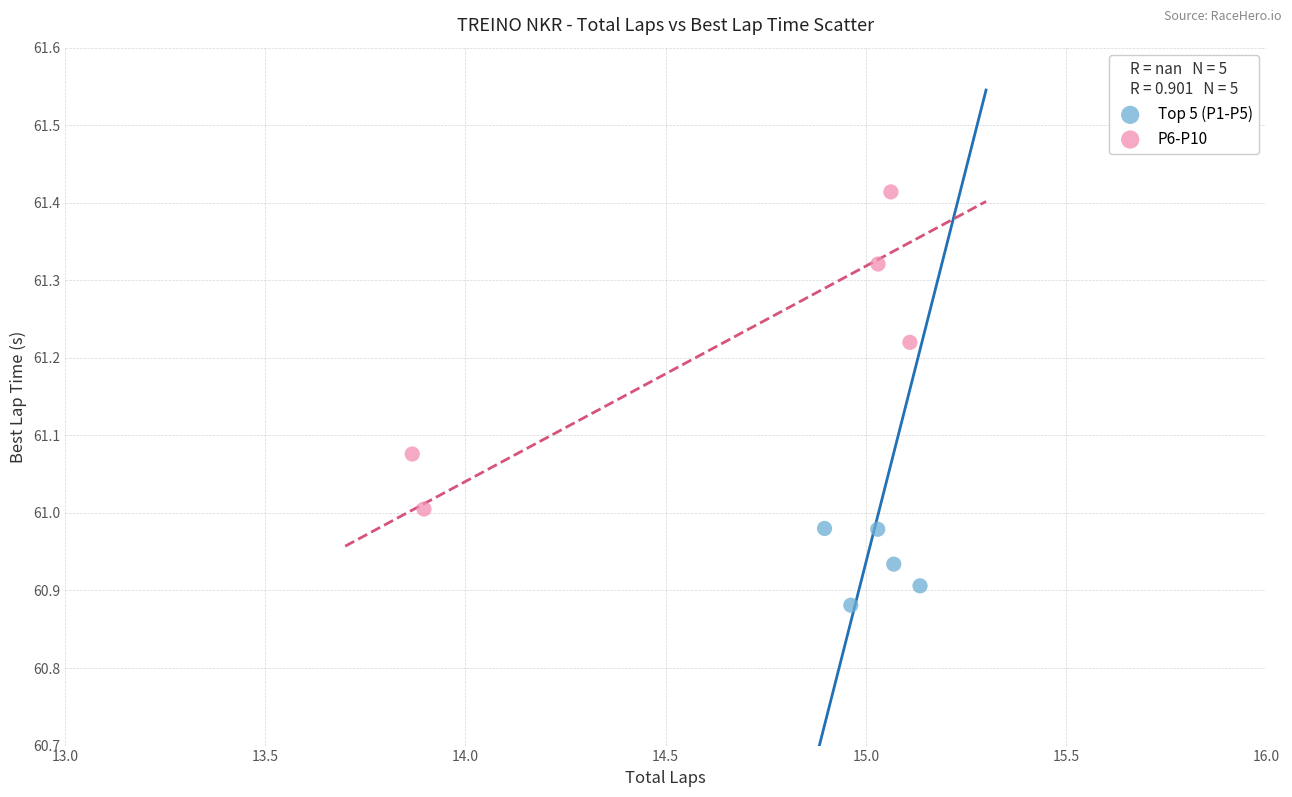

Which series has the widest spread of Y values?

P6-P10